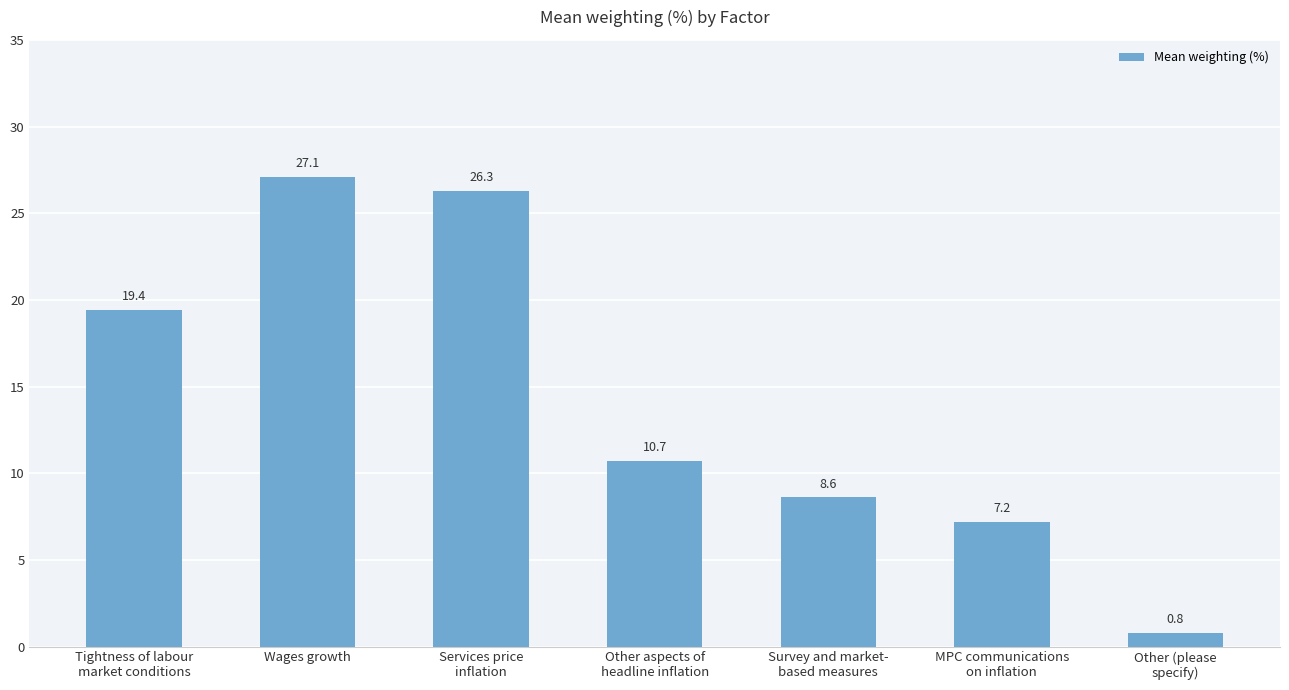

Which category has the lowest value across all series?

Other (please
specify)